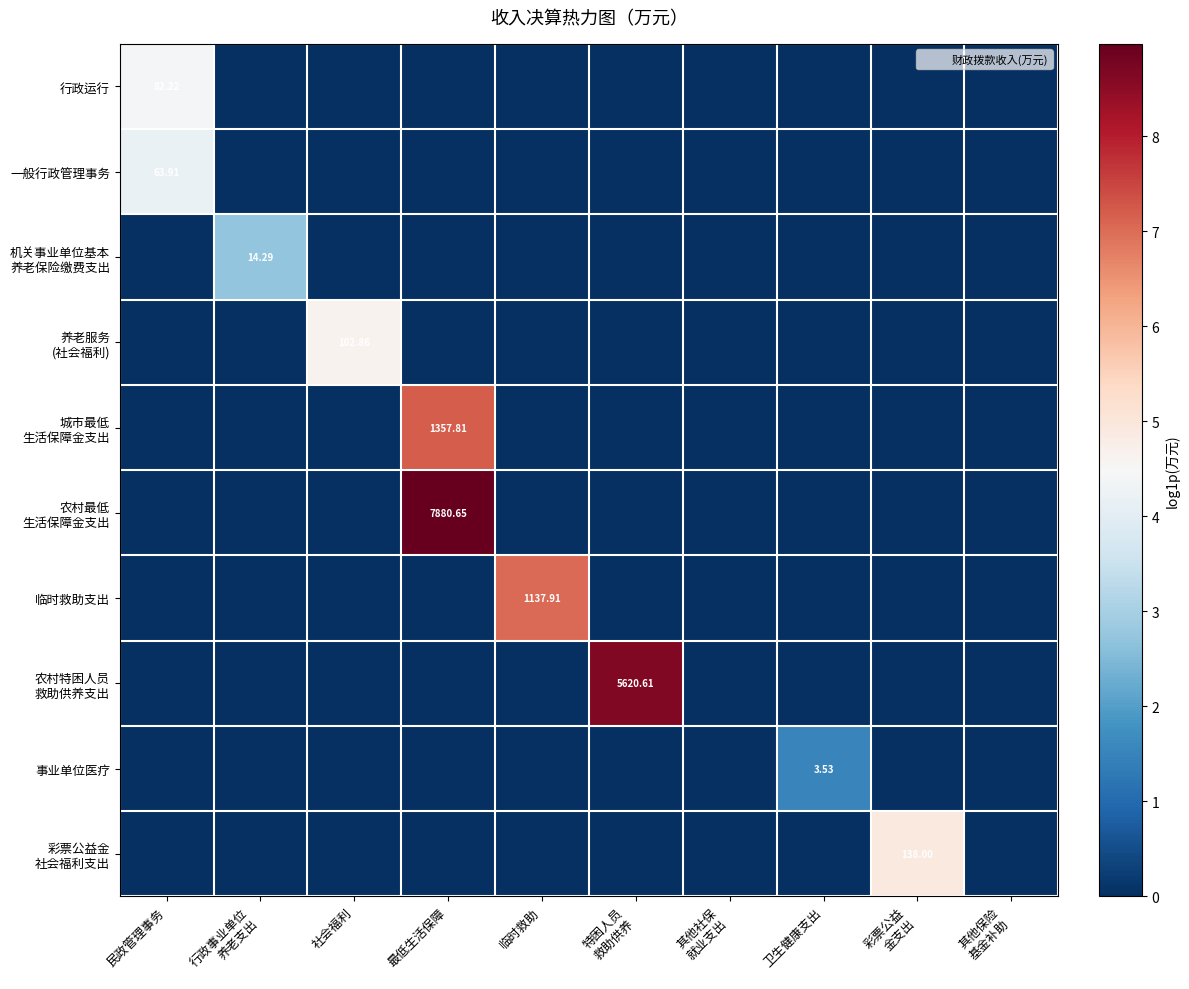

True or false: 养老服务 (社会福利) has a value of 0.0 at 行政事业单位 养老支出.

True